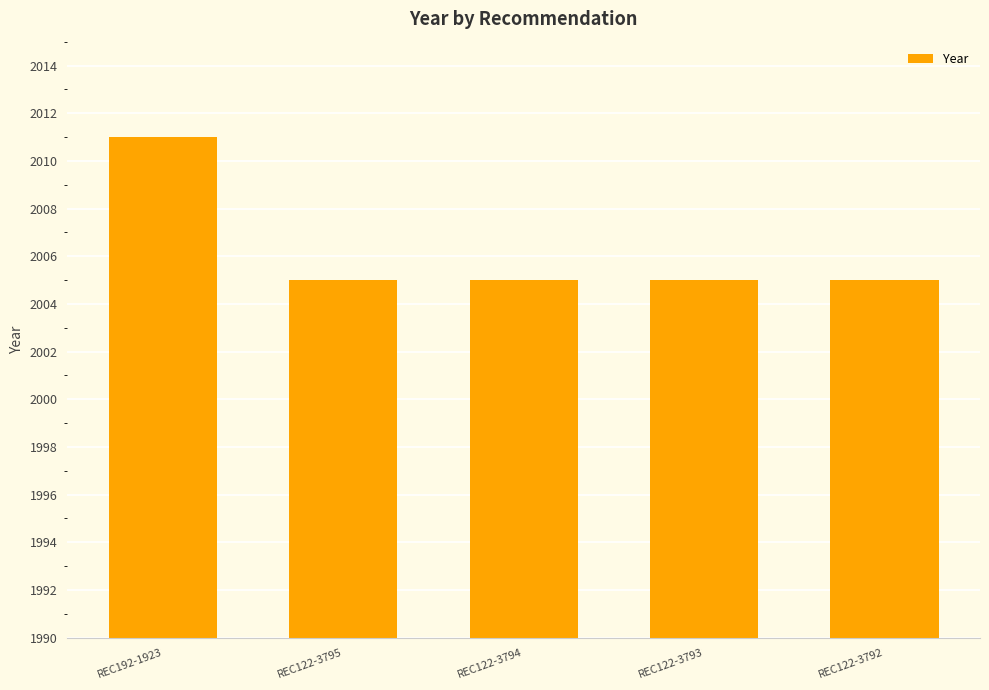

What is the greatest value displayed?

2011